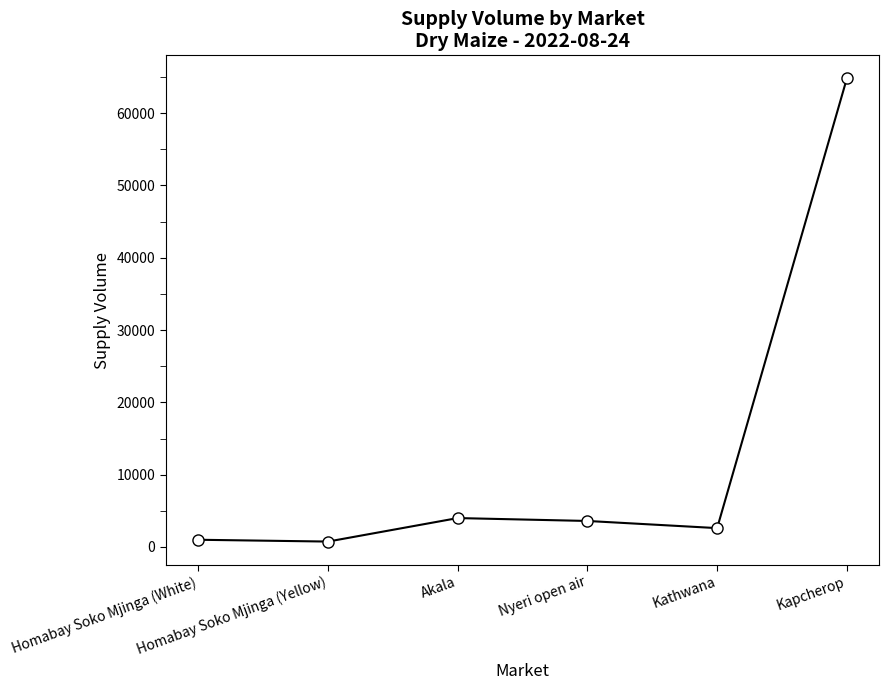

True or false: the data has more than 2 interior local peaks.

False